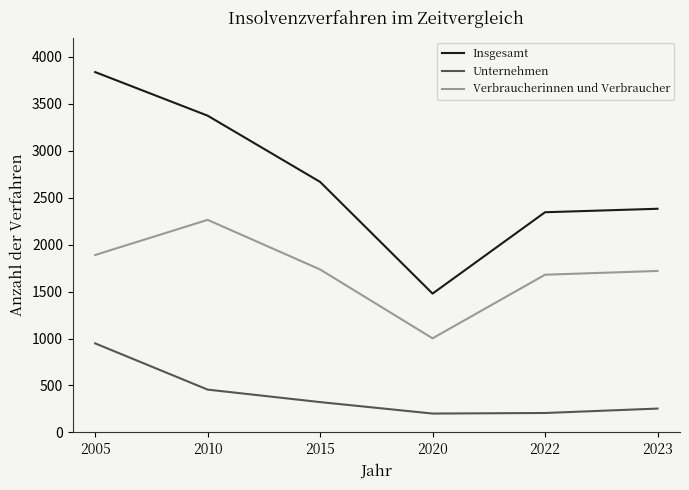

Between 2015 and 2020, which series saw the biggest shift?

Insgesamt